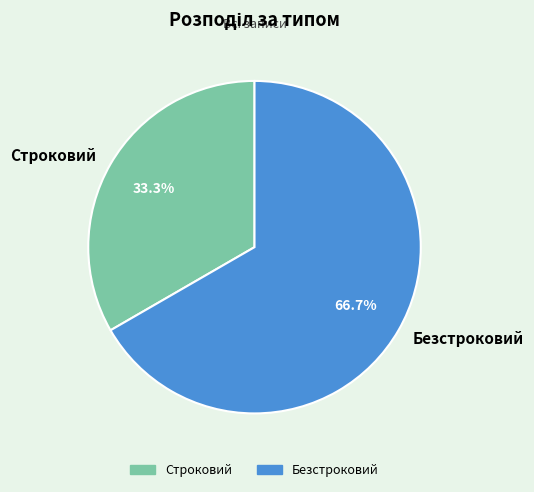

To the nearest percent, what portion does Строковий represent?

33%